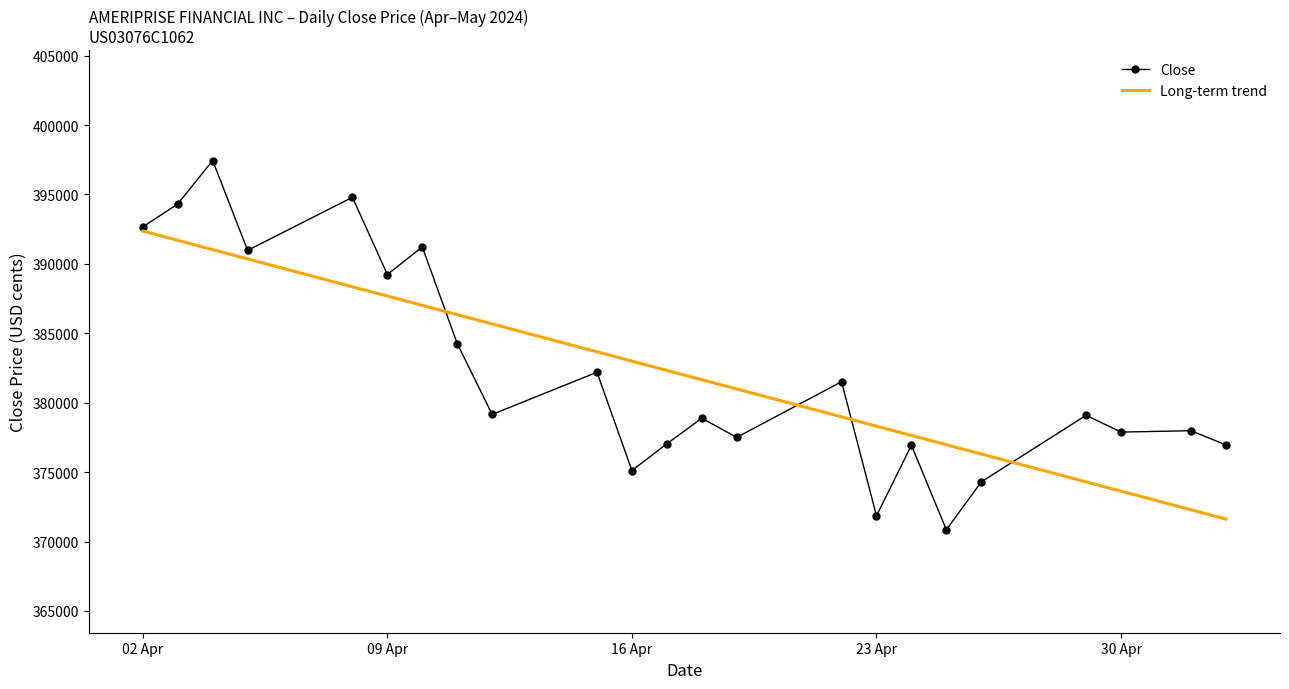

Rank the series by their maximum value, from highest to lowest.

Close, Long-term trend